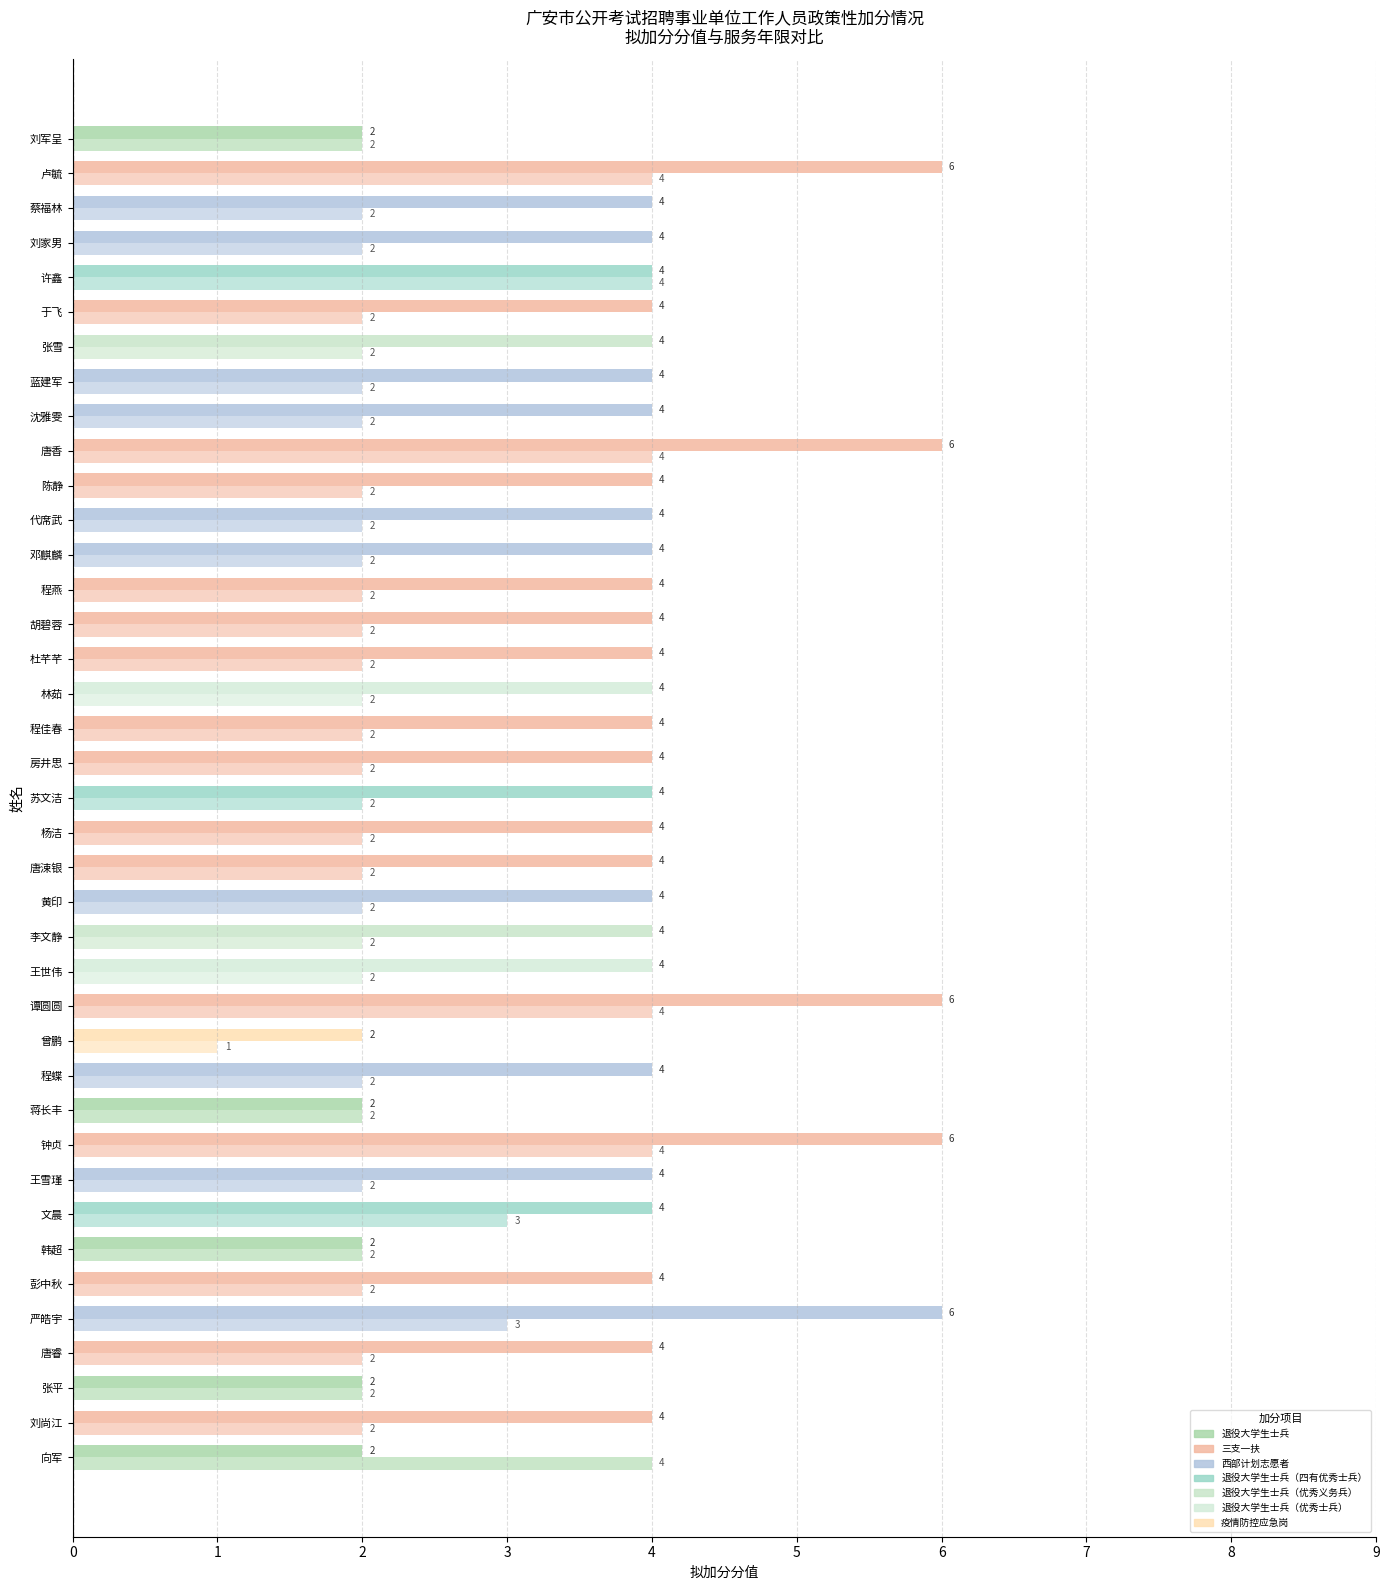

How many categories are shown in the chart?

39